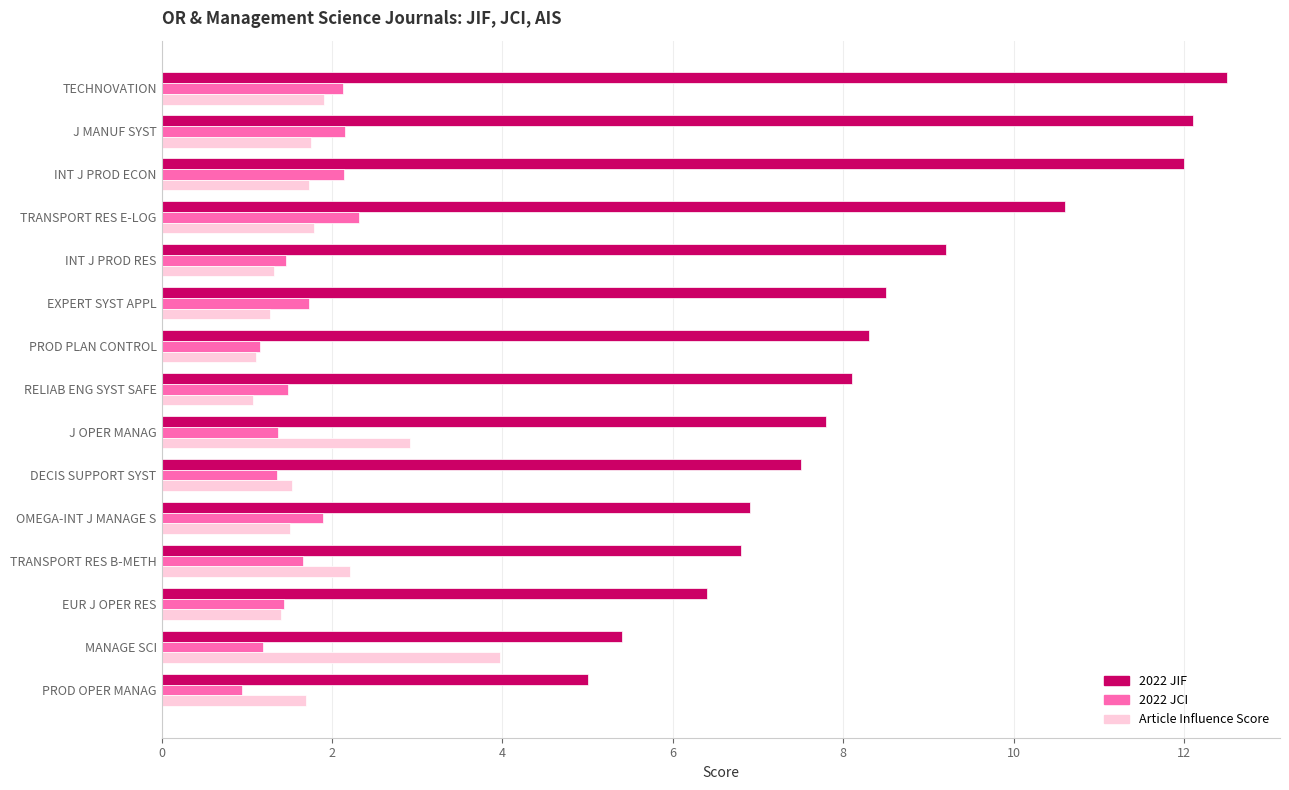

At which category does the chart reach its minimum across all series?

PROD OPER MANAG